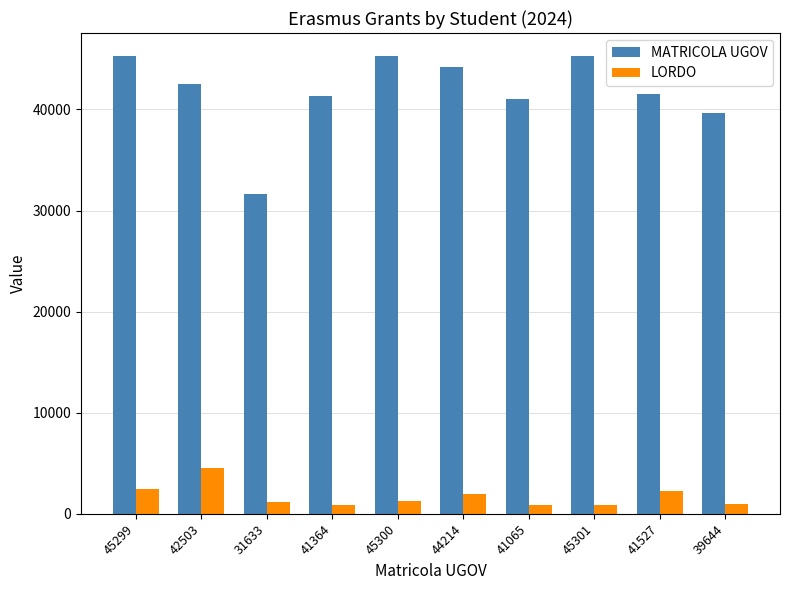

Which series has the largest range (max minus min)?

MATRICOLA UGOV